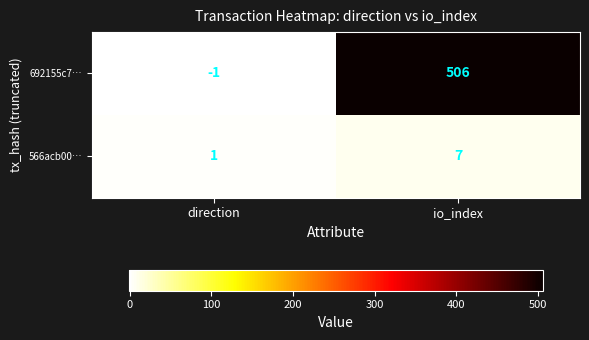

What is the difference between the maximum and minimum values in the 566acb00… series?

6